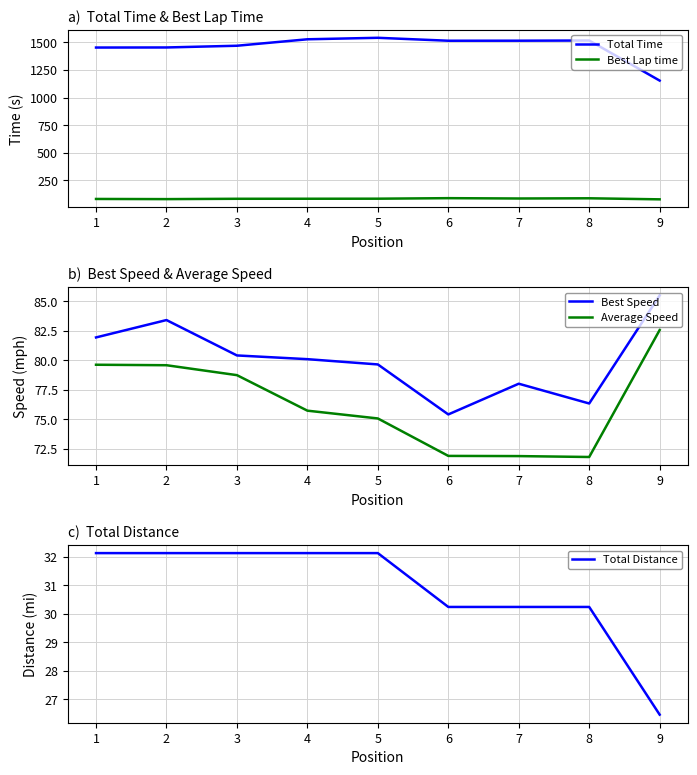

True or false: Best Lap time and Total Time intersect in this chart.

False